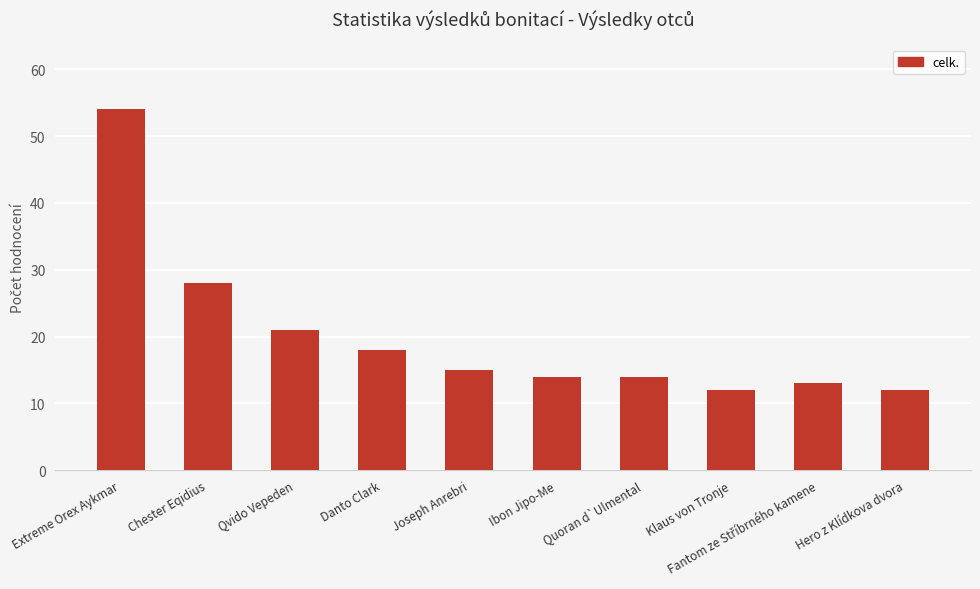

What is the average value?

20